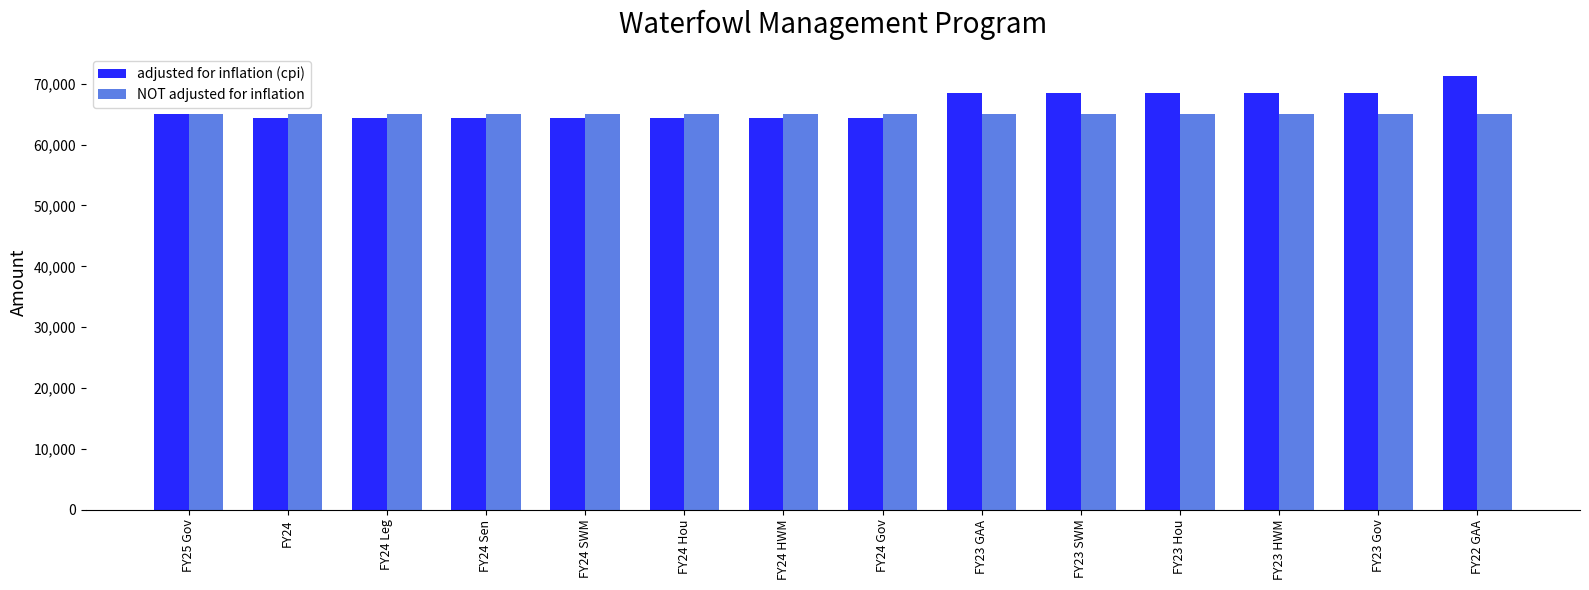

What is the highest value of the adjusted for inflation (cpi) series?

71315